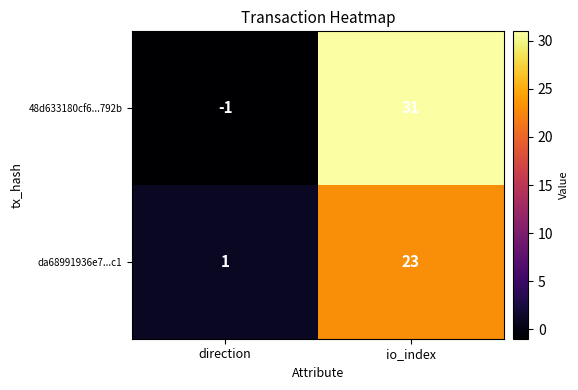

What is the maximum value for 48d633180cf6...792b?

31